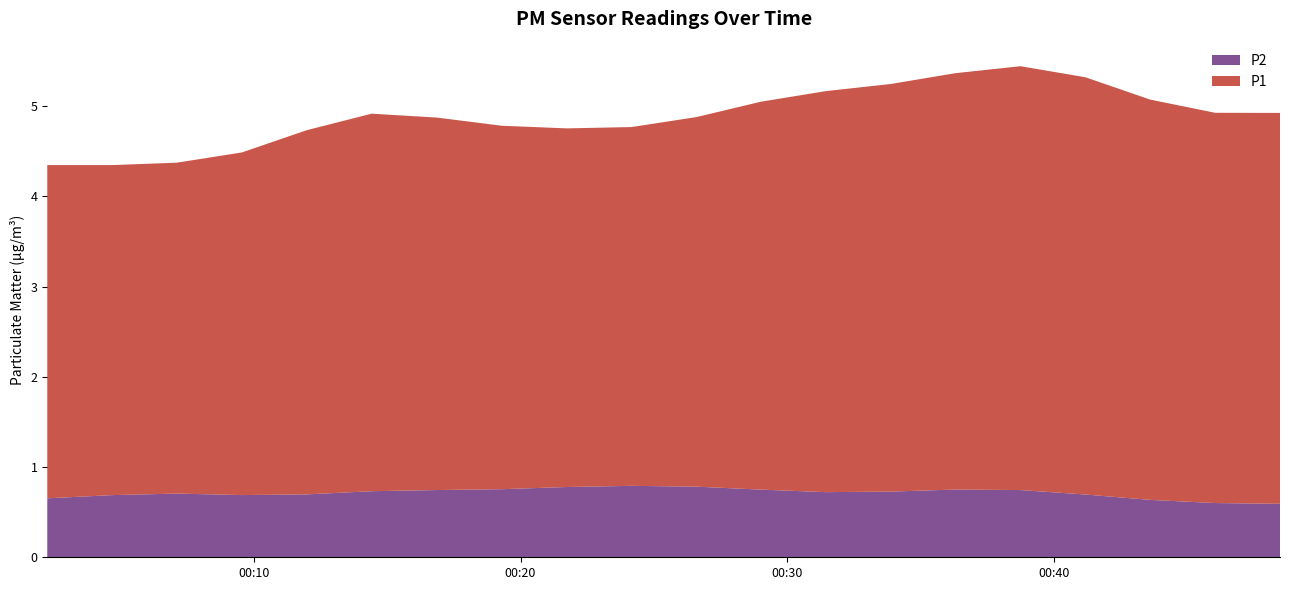

What is the minimum value for P2?

0.6